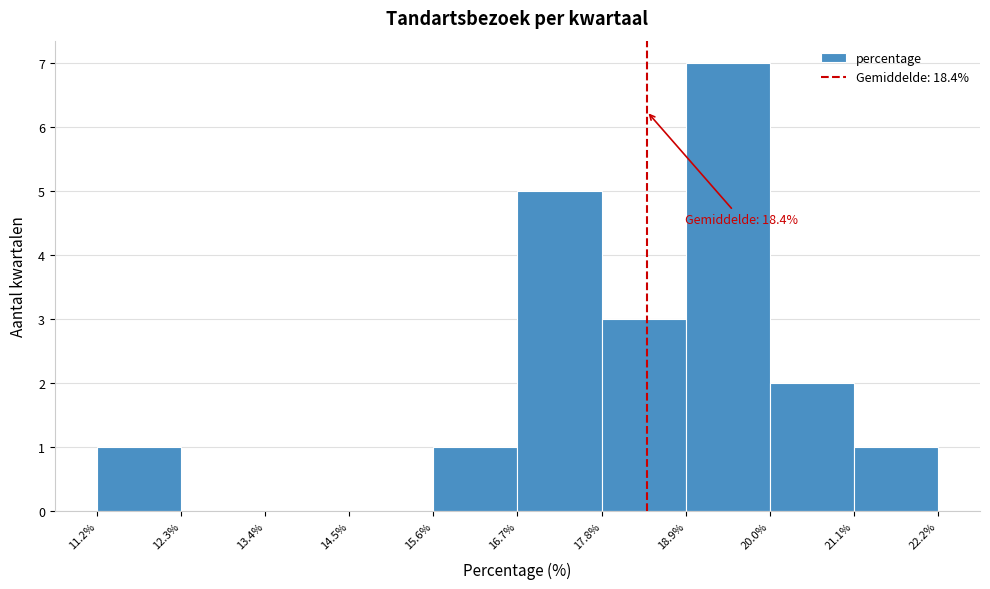

Which range on the x-axis has the tallest bar?

18.9% to 20.0%